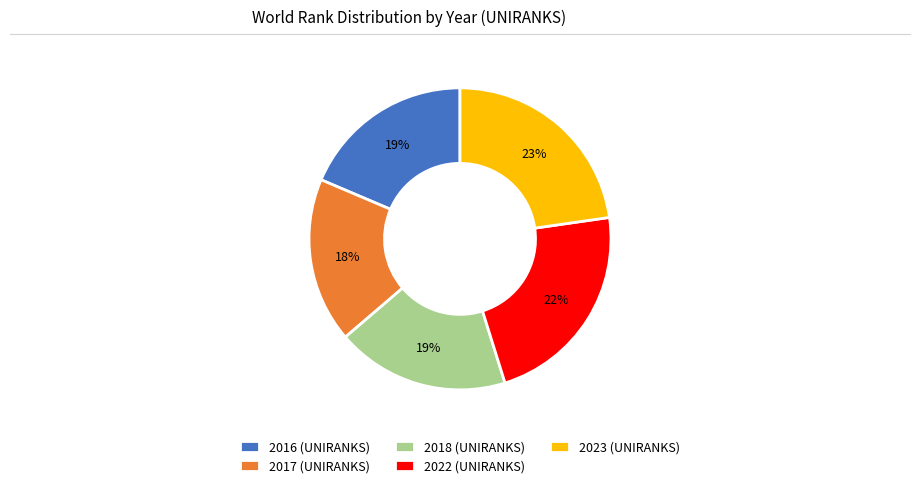

How many segments does this pie chart have?

5